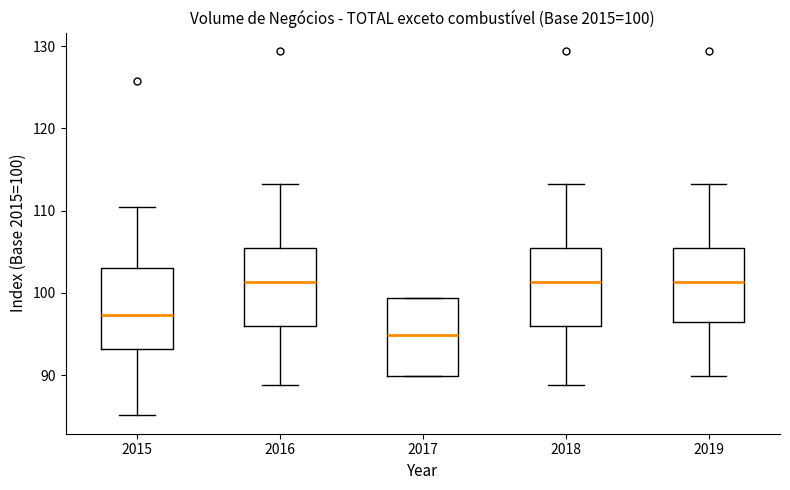

Which box's median line is the lowest?

2017